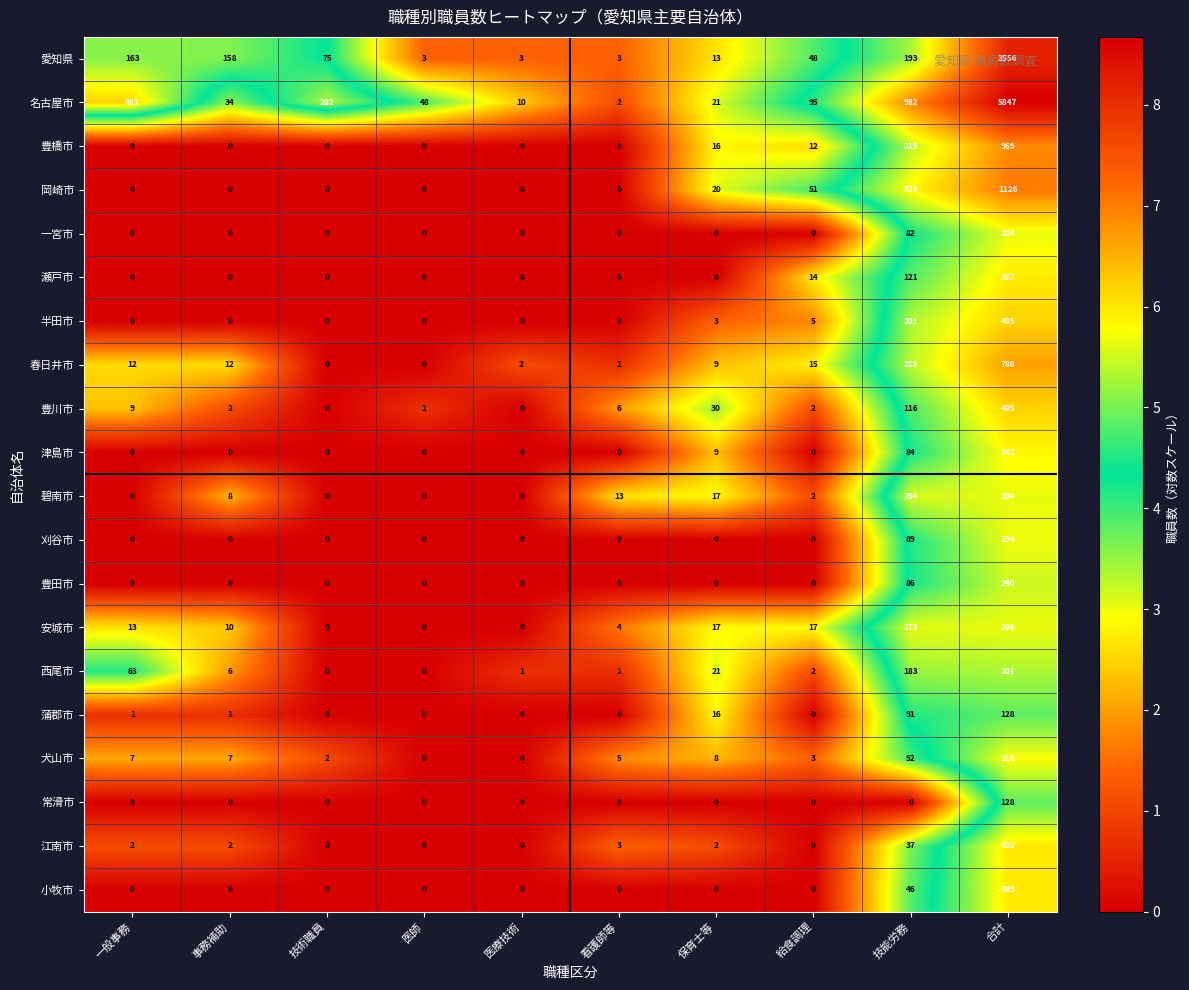

Is the value of 春日井市 at 看護師等 greater than the value of 愛知県 at 看護師等?

No